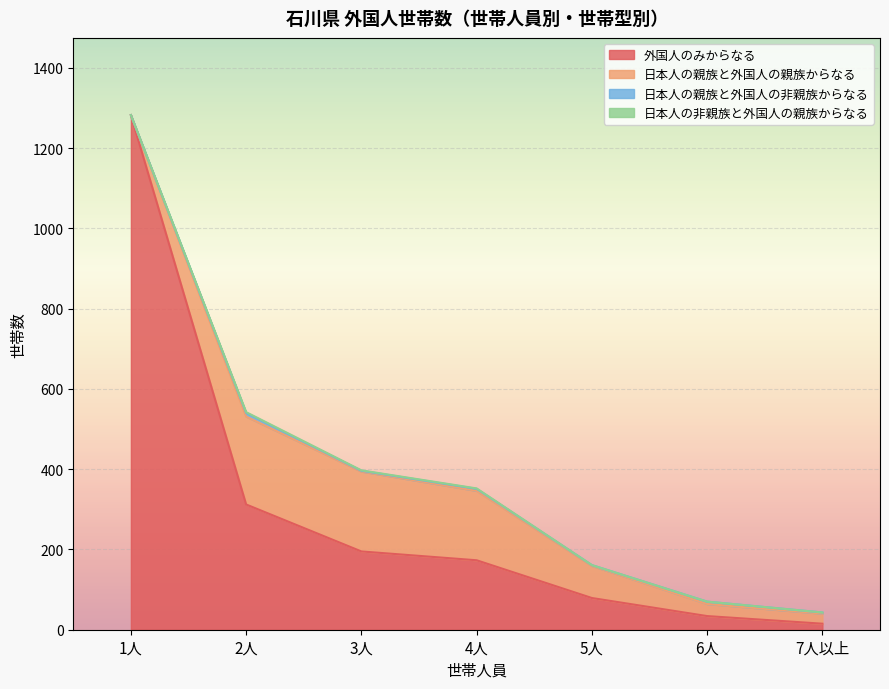

What is the sum of all 日本人の親族と外国人の親族からなる values?

726